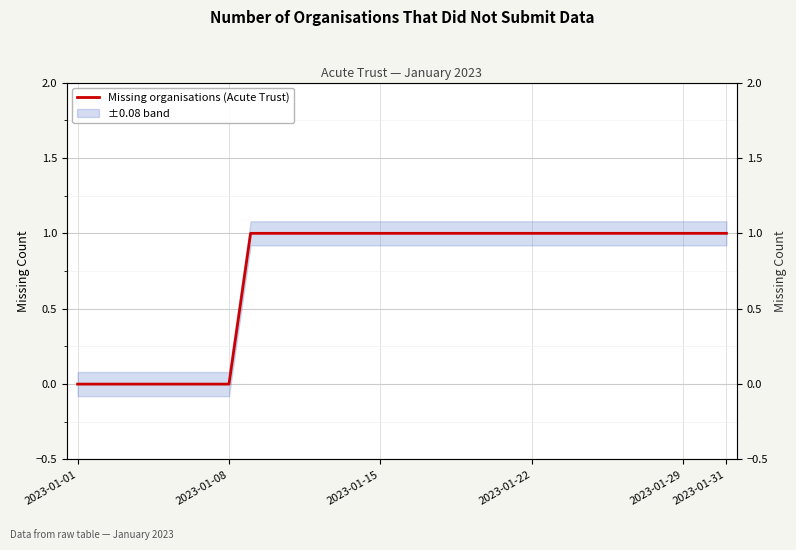

How many lines are shown in the chart?

1